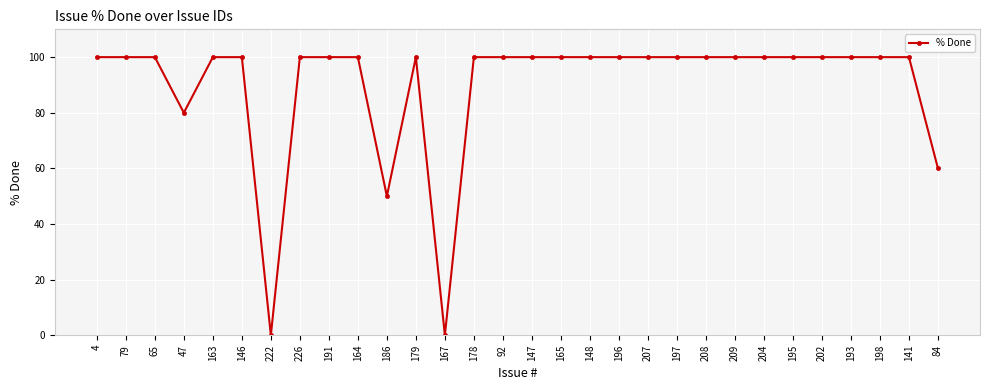

How many lines are shown in the chart?

1